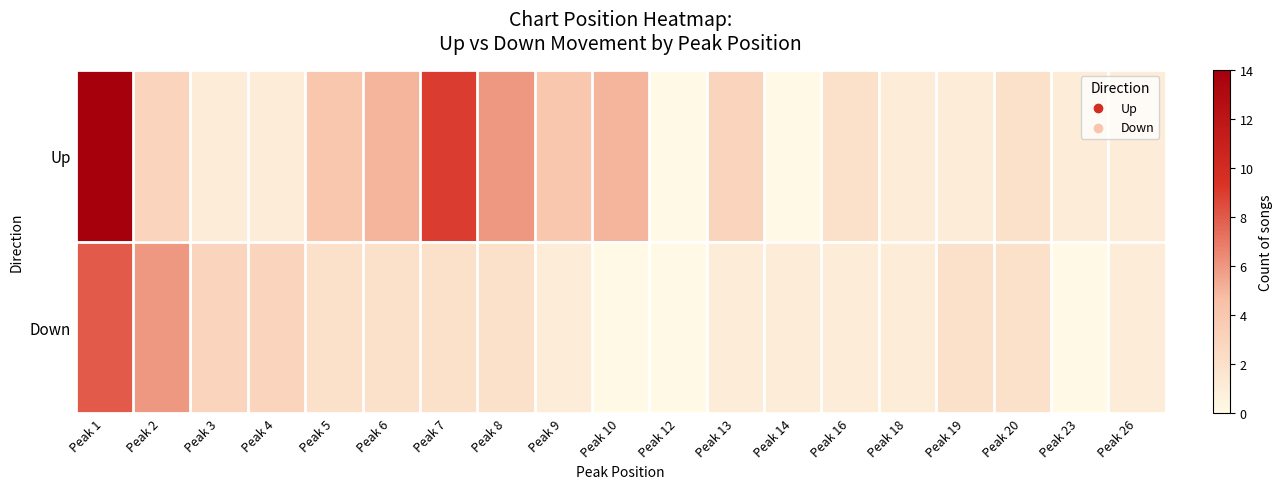

Which series has the largest total across all categories?

Up